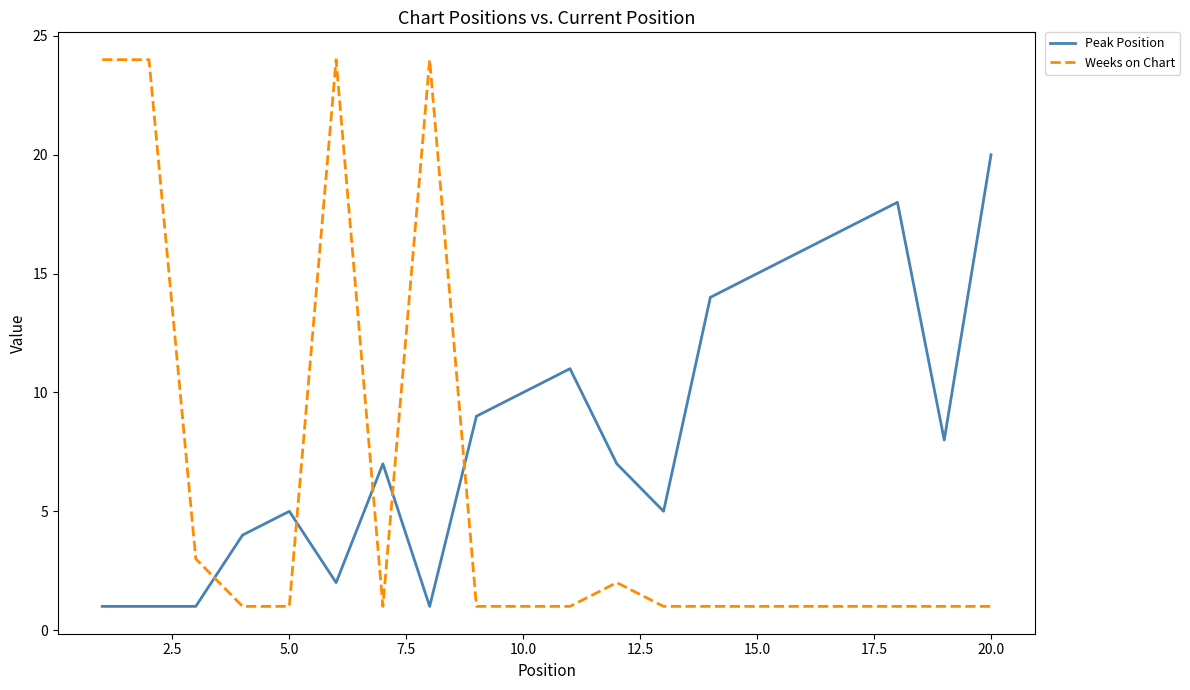

Rank the series by their maximum value, from lowest to highest.

Peak Position, Weeks on Chart